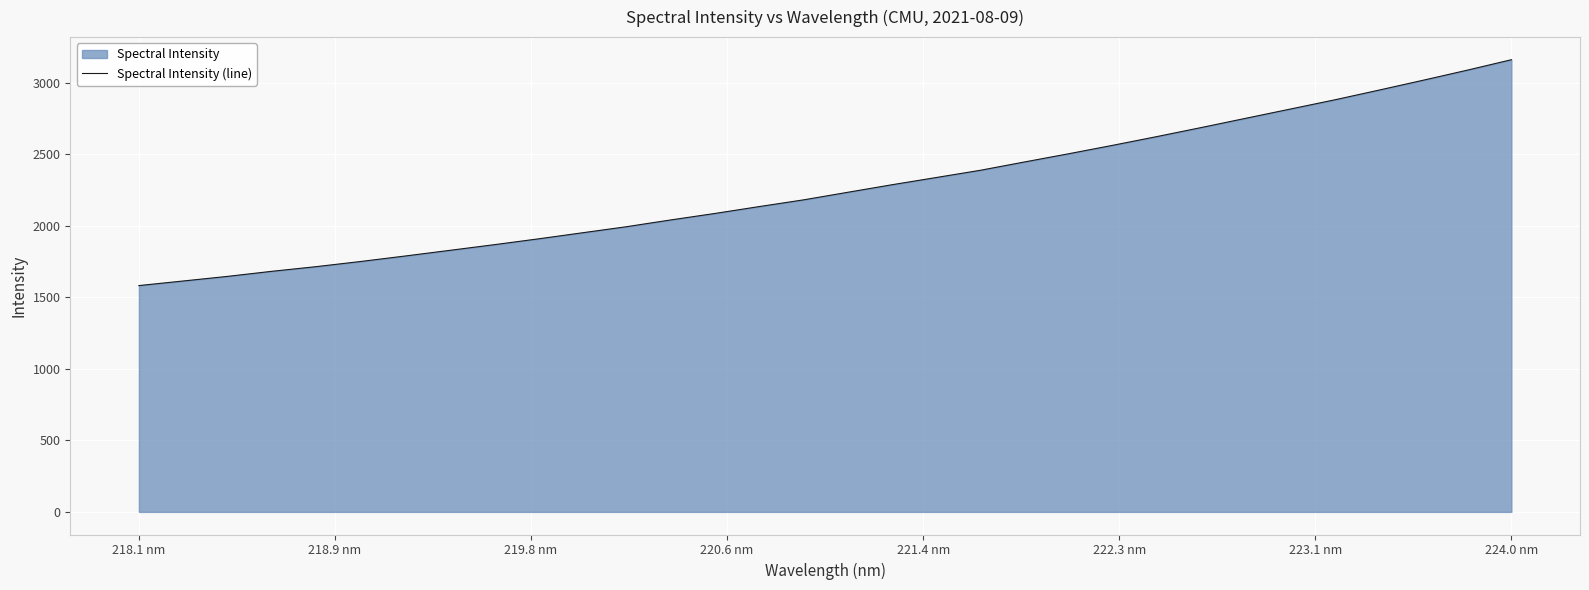

What is the difference between the maximum and minimum values?

1579.7